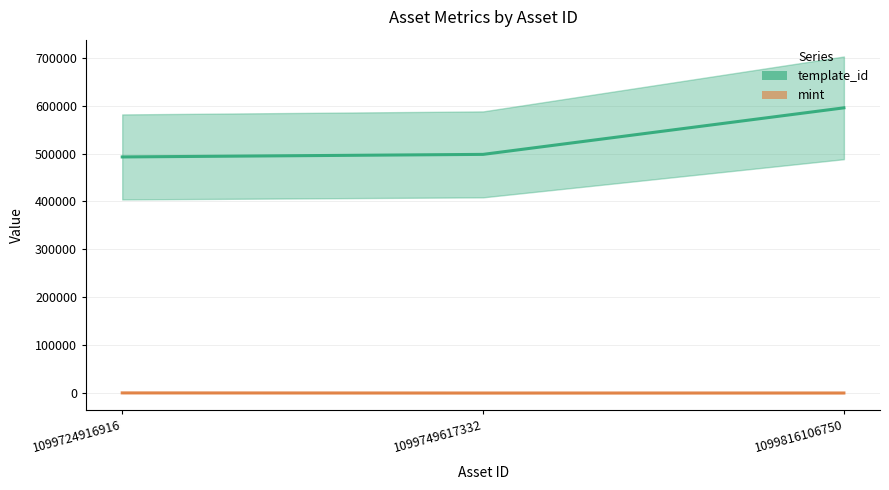

Which series has the widest spread of values?

template_id